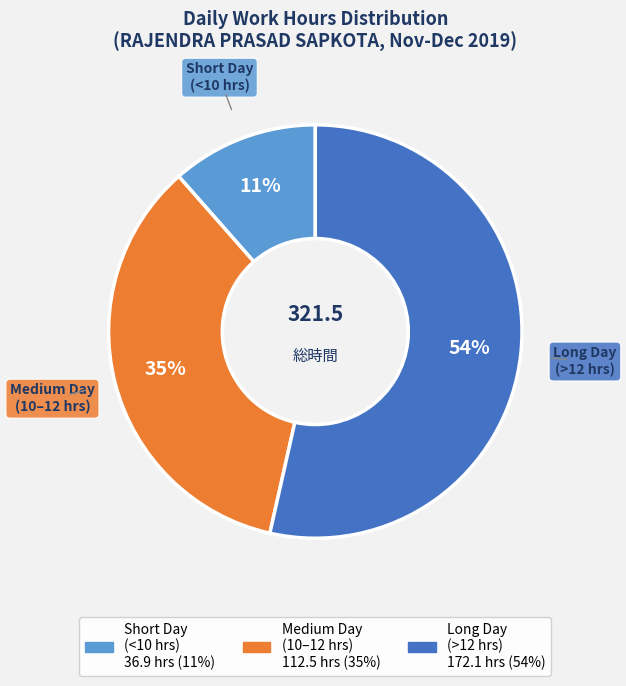

Is there any slice that represents more than half of the pie?

Yes